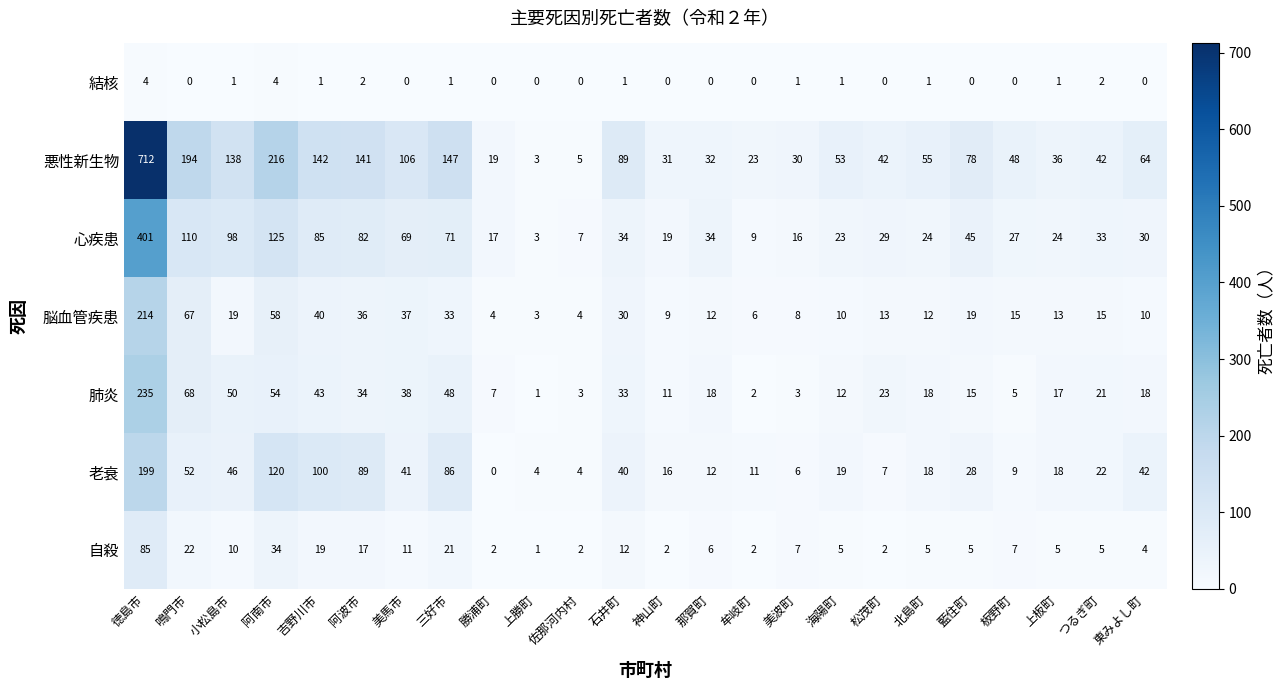

What is the sum of all 悪性新生物 values?

2446